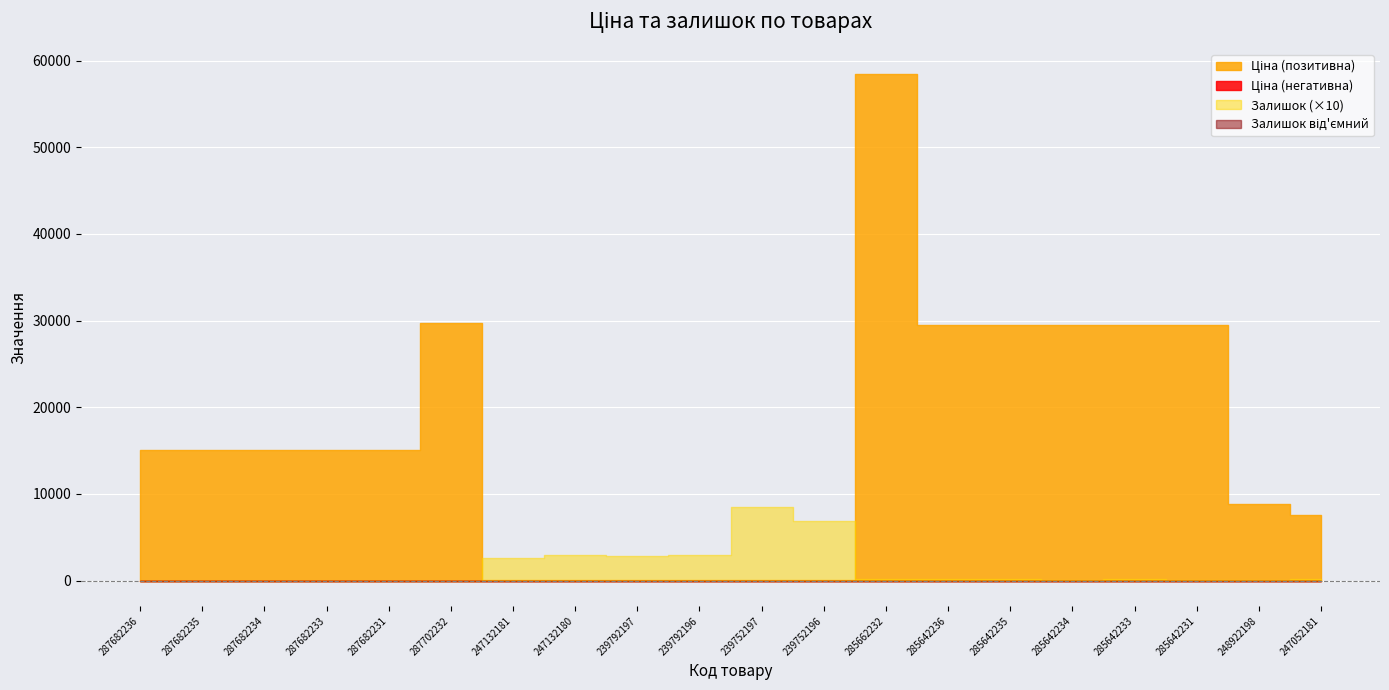

At which label does Доп. ціна first exceed 15120?

287702232